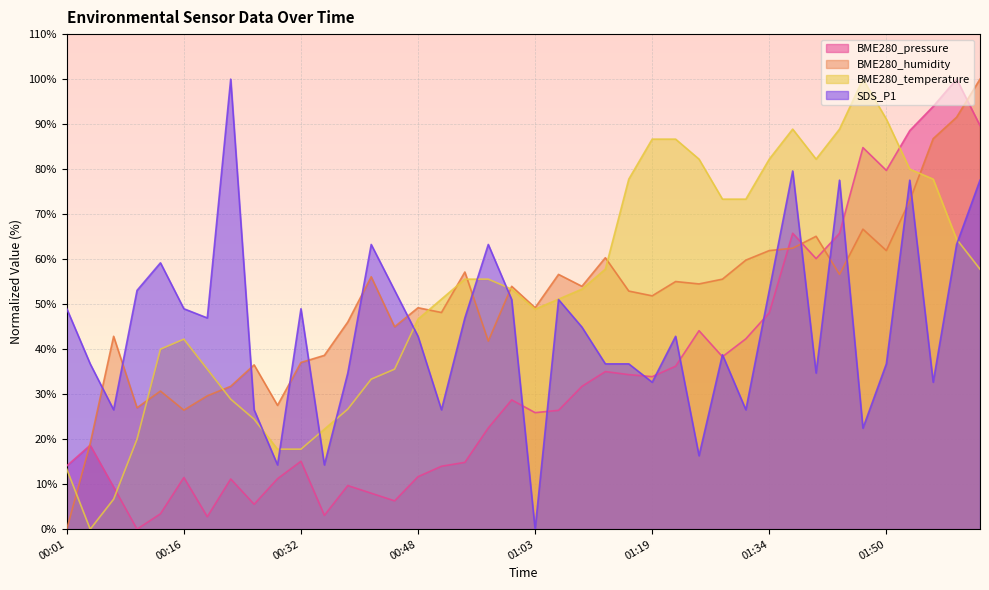

Is it true that SDS_P1 equals 44.9 at 01:10?

True